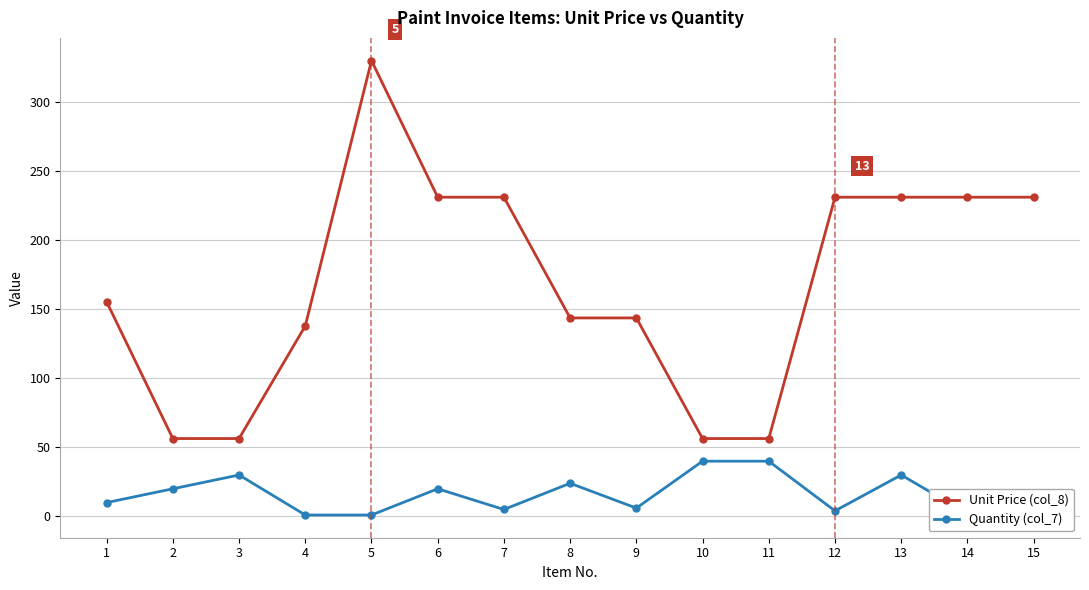

What is the value of the Quantity (col_7) point at the 12th from the left?

4.0